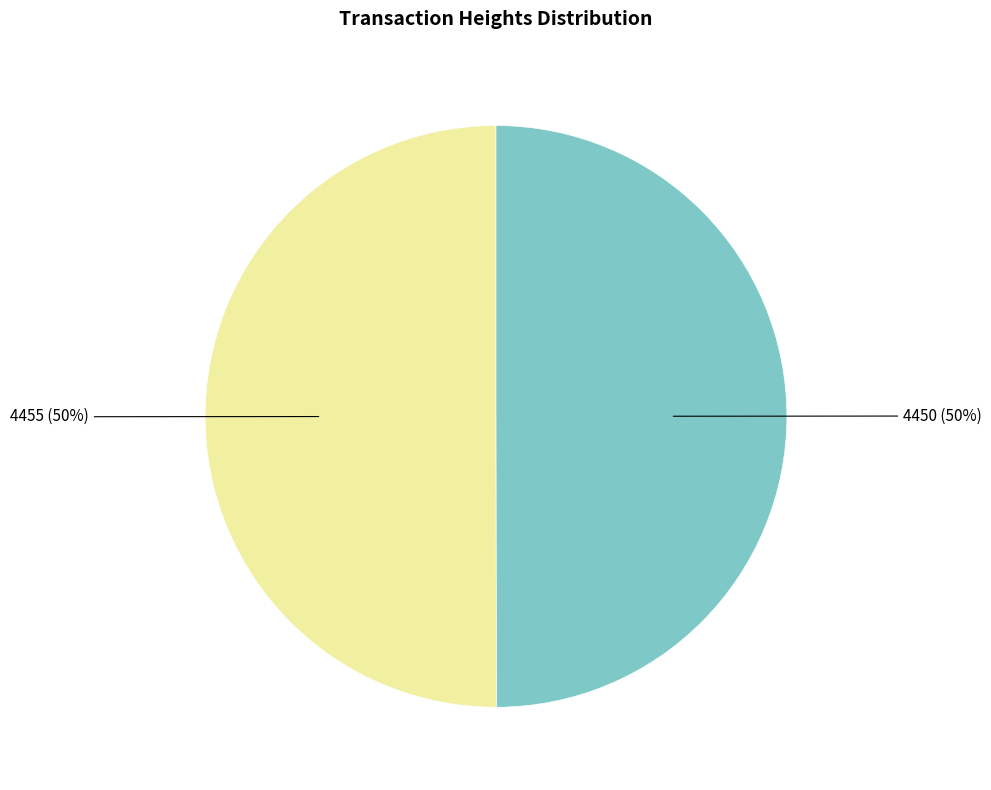

To the nearest percent, what is the average slice percentage?

50%